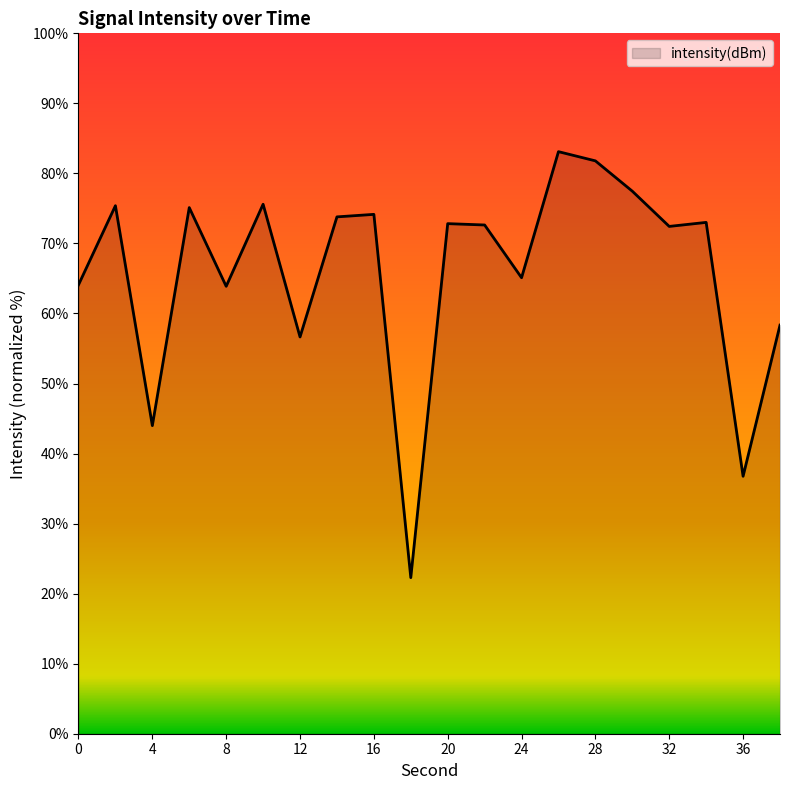

What is the smallest value displayed?

22.3